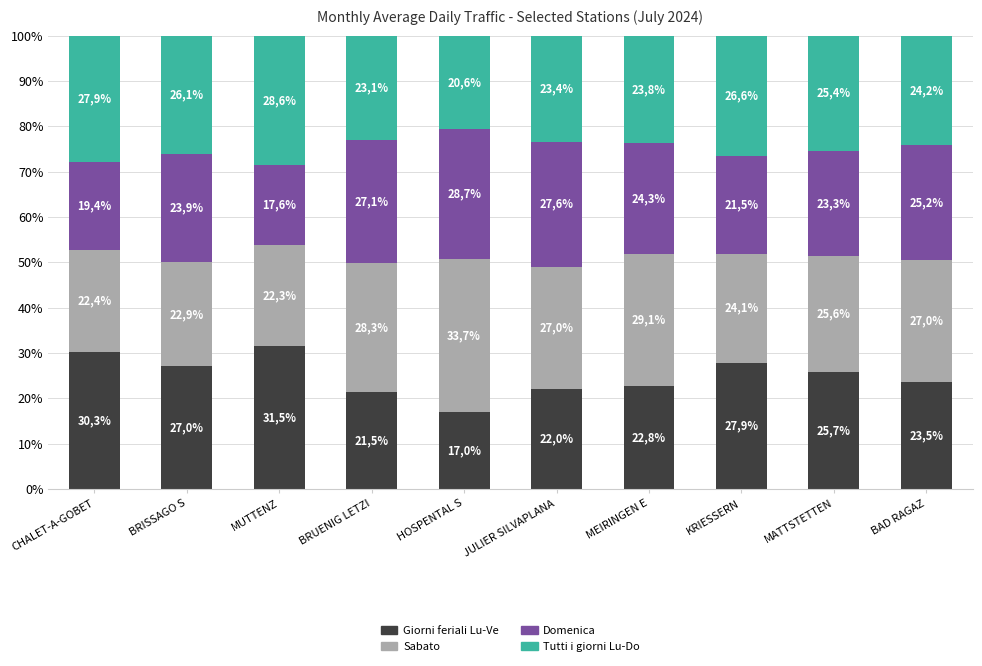

What is the label of the 2nd bar from the left?

BRISSAGO S